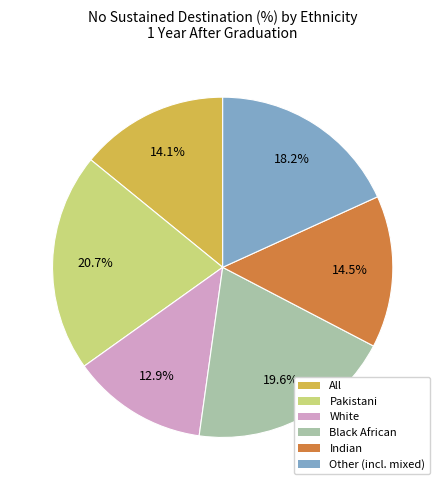

Is there a majority slice in this chart?

No